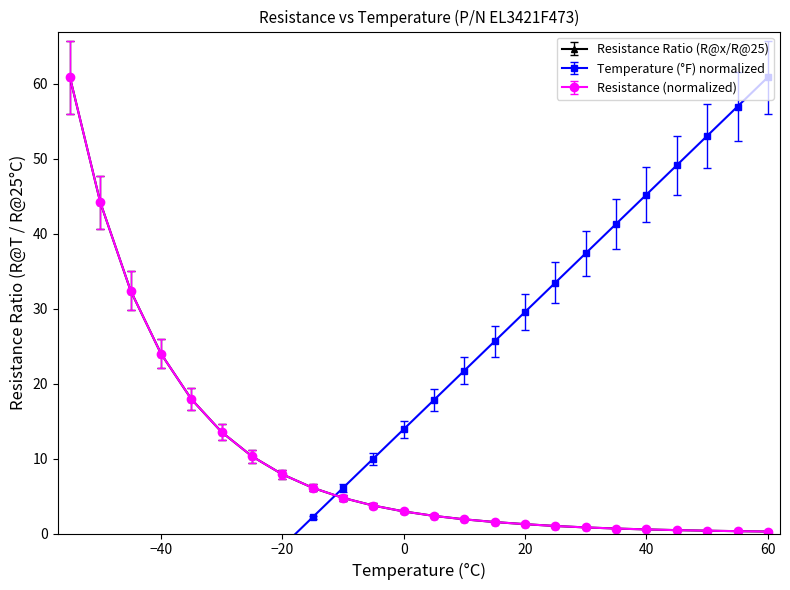

Is this an area chart (filled region under the line)?

No